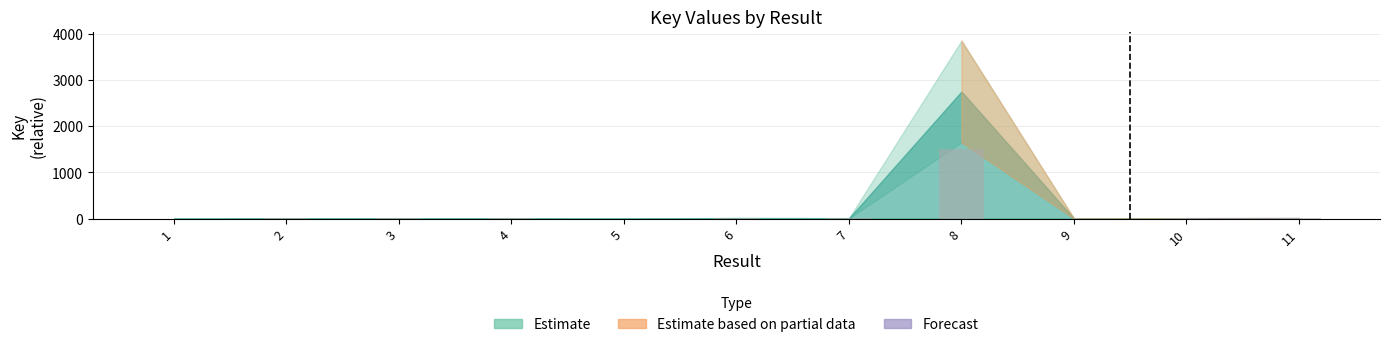

What is the sum of the values at 7 and 9?

6.1